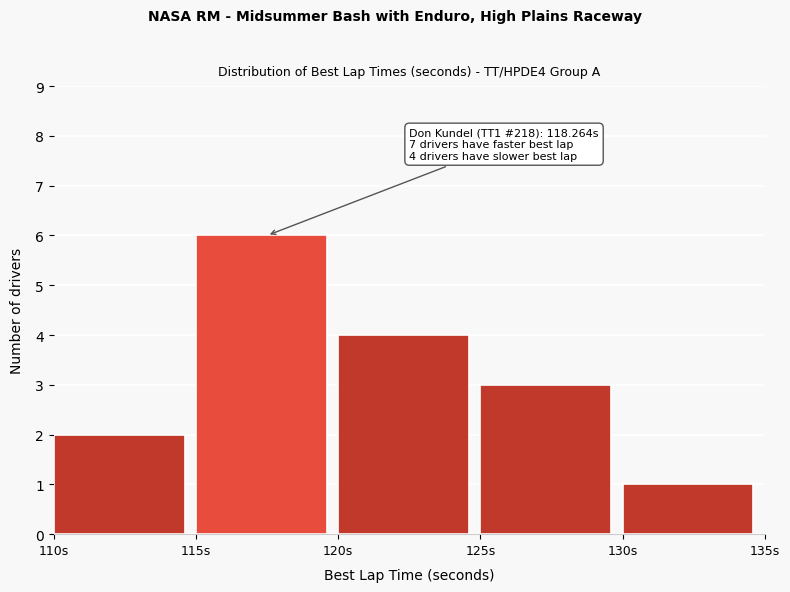

Which range on the x-axis has the tallest bar?

115 to 120